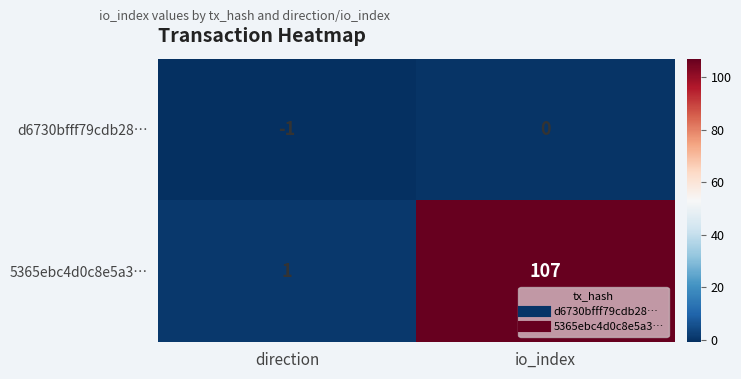

What is the greatest value displayed?

107